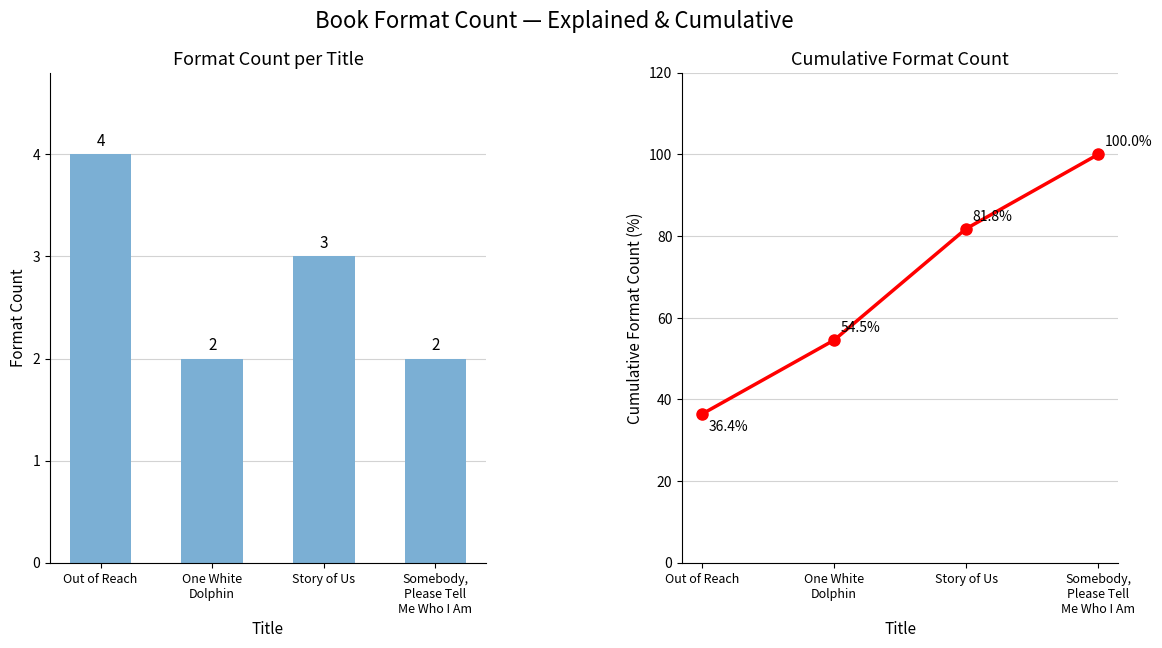

Rank the series by their average value, from lowest to highest.

Format Count, Cumulative Format Count